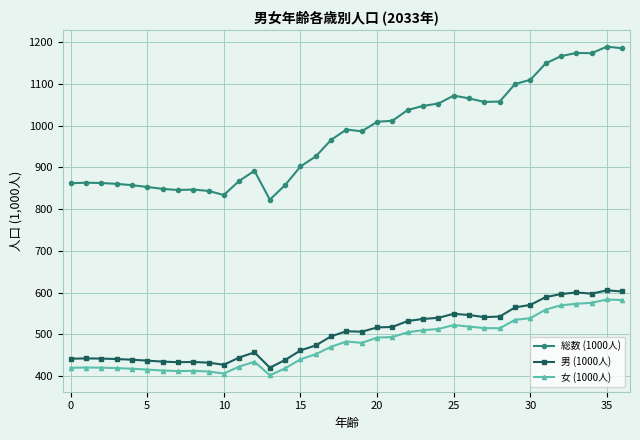

What is the difference between the second highest and minimum values in the 総数 (1000人) series?

362.4